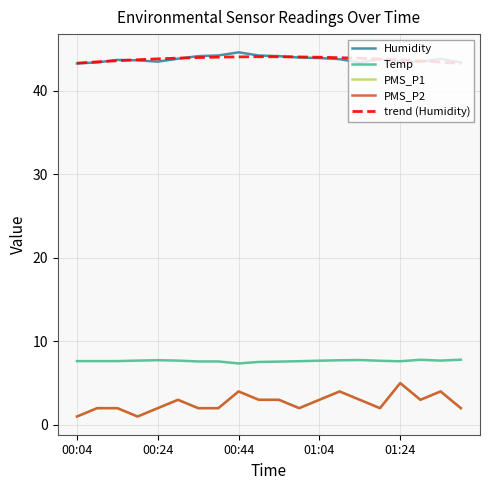

Which series has the largest total across all categories?

Humidity